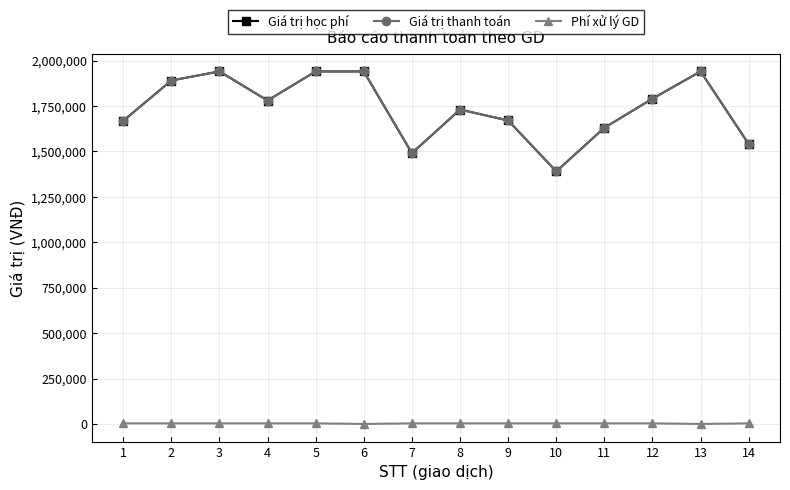

In Giá trị học phí, how many points are lower than both neighbors (excluding endpoints)?

3